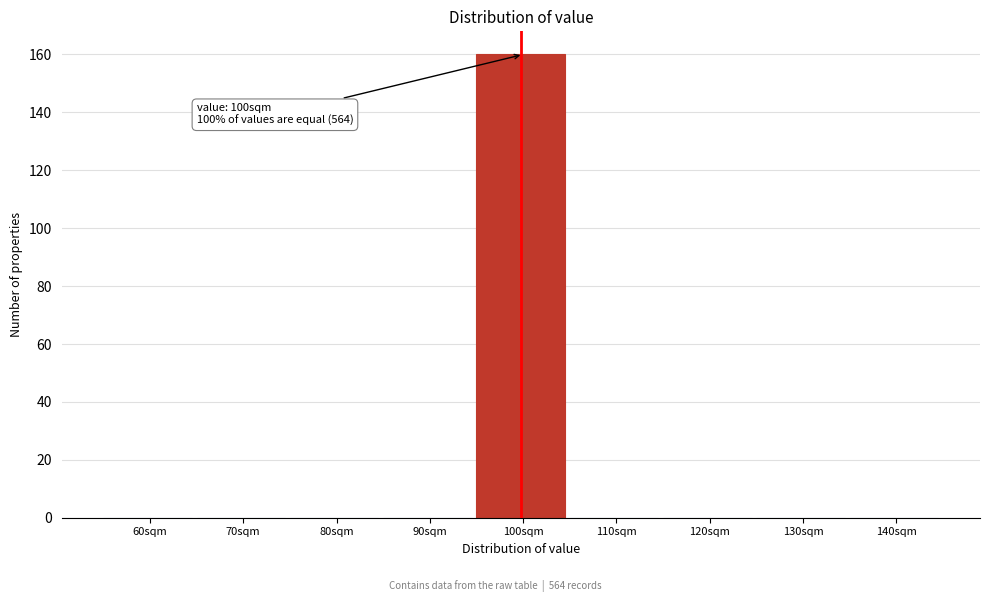

Reading left to right, extract all data points from this chart.

60sqm=0	70sqm=0	80sqm=0	90sqm=0	100sqm=160	110sqm=0	120sqm=0	130sqm=0	140sqm=0